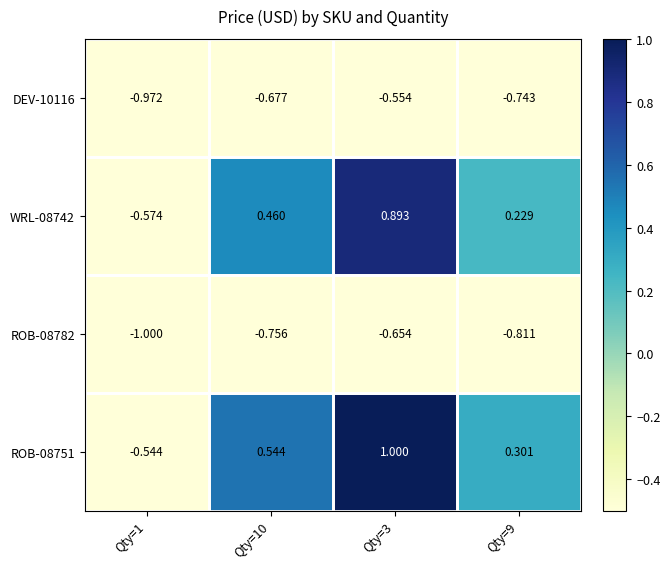

Is the value of ROB-08782 at Qty=9 greater than the value of DEV-10116 at Qty=3?

No